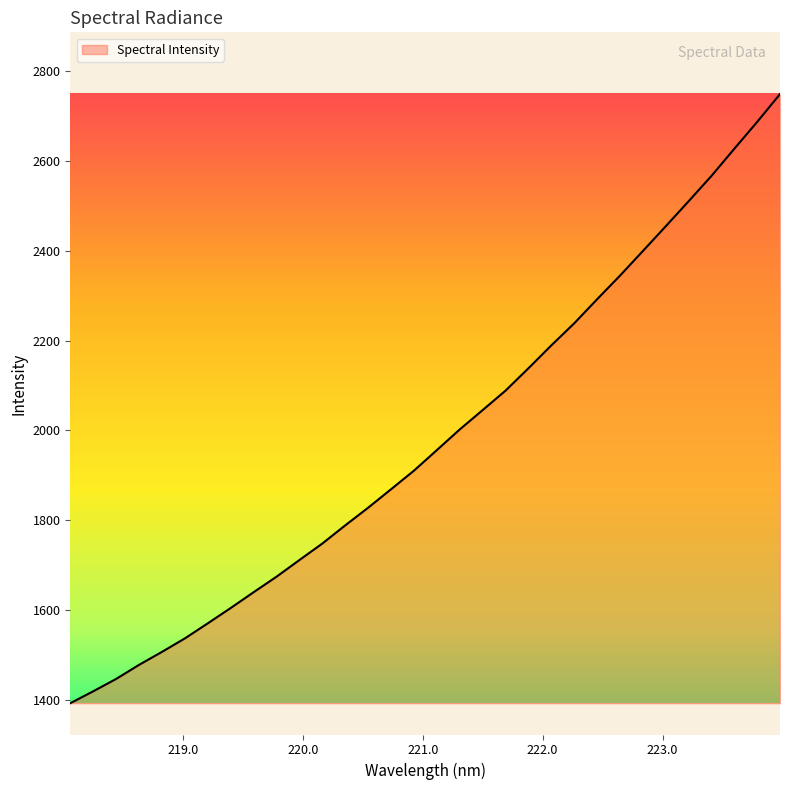

What is the maximum value shown in the chart?

2748.6